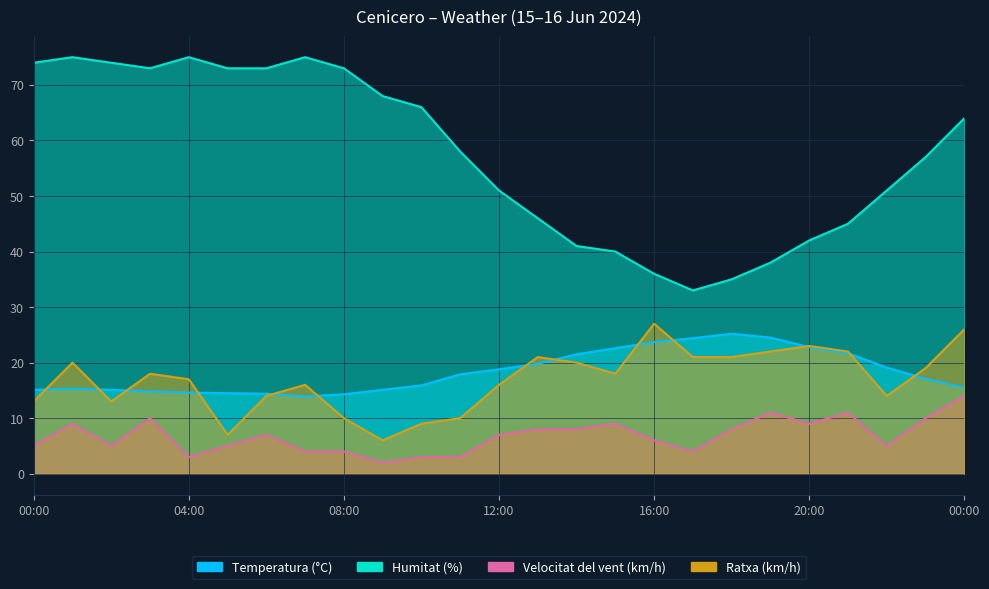

How many values in the Ratxa (km/h) series are below 18?

12